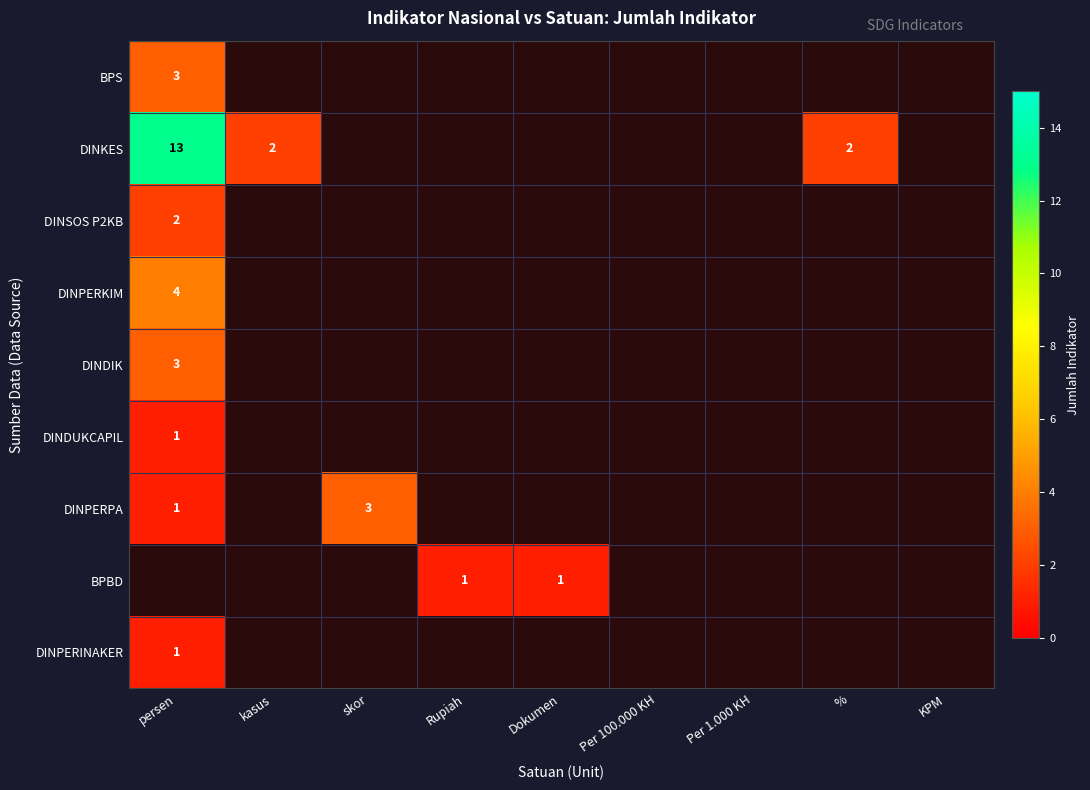

Which has a higher value, KPM or %?

%